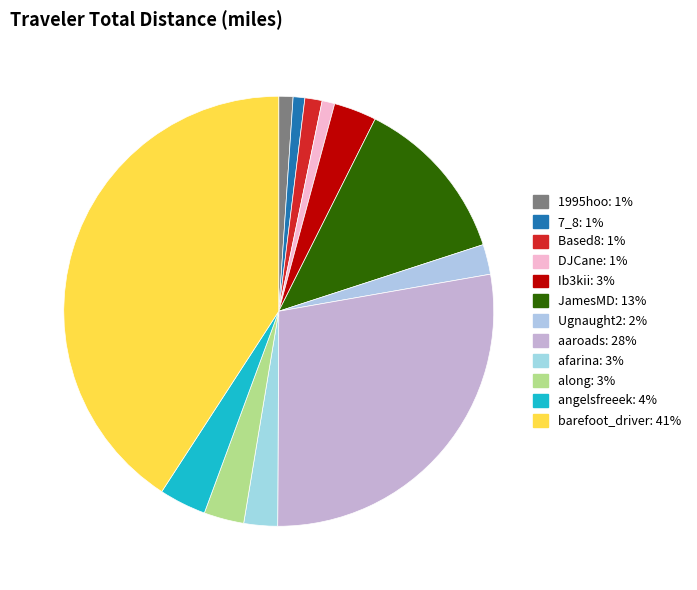

Which slice is the largest?

barefoot_driver